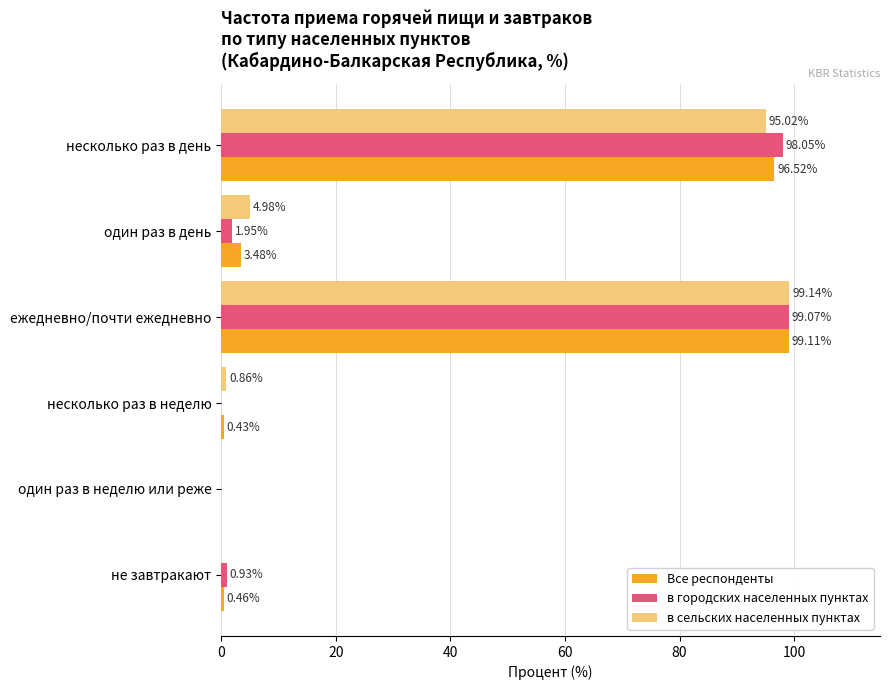

What is the sum of all в городских населенных пунктах values?

200.0